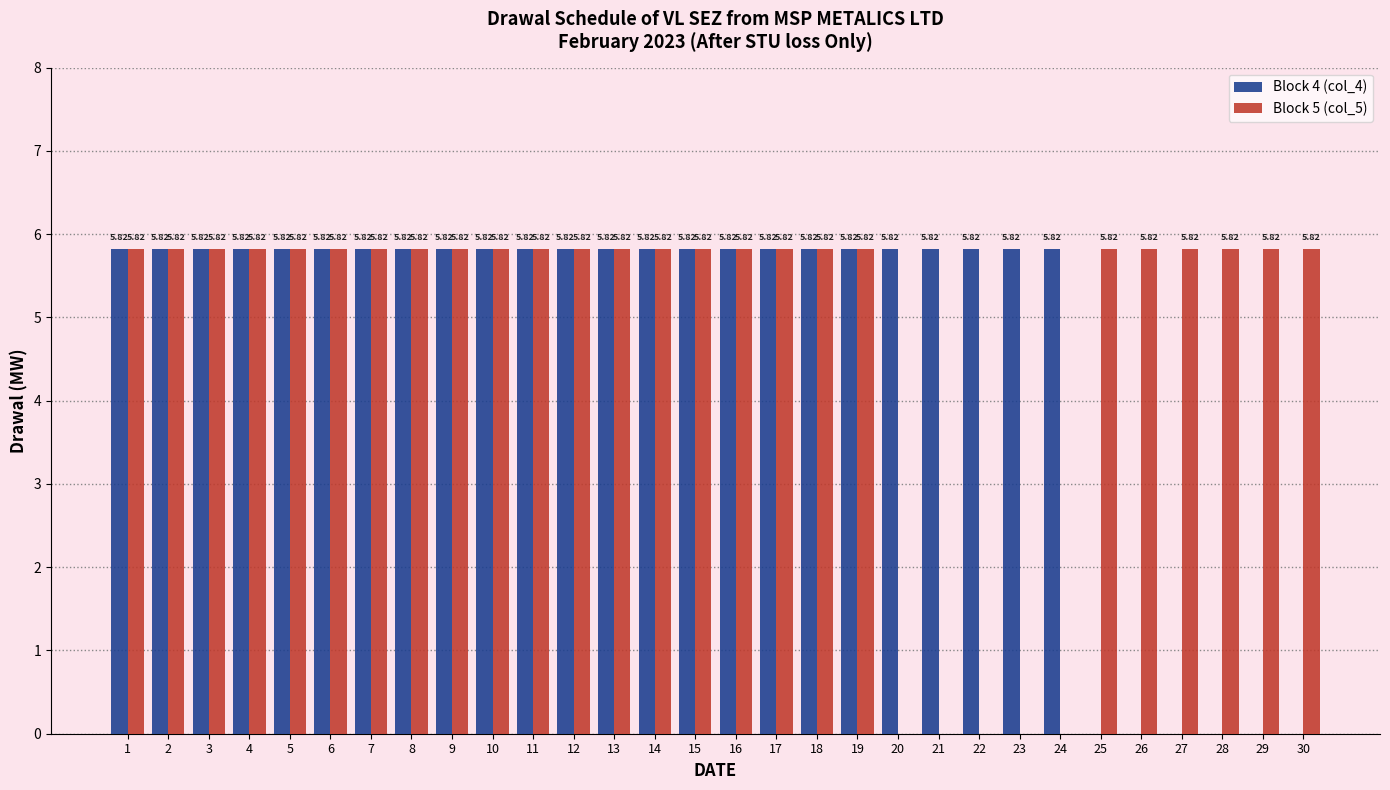

Reading left to right, what are all the values shown in this chart?

Block 4 (col_4): 1=5.8	2=5.8	3=5.8	4=5.8	5=5.8	6=5.8	7=5.8	8=5.8	9=5.8	10=5.8	11=5.8	12=5.8	13=5.8	14=5.8	15=5.8	16=5.8	17=5.8	18=5.8	19=5.8	20=5.8	21=5.8	22=5.8	23=5.8	24=5.8	25=0.0	26=0.0	27=0.0	28=0.0	29=0.0	30=0.0
Block 5 (col_5): 1=5.8	2=5.8	3=5.8	4=5.8	5=5.8	6=5.8	7=5.8	8=5.8	9=5.8	10=5.8	11=5.8	12=5.8	13=5.8	14=5.8	15=5.8	16=5.8	17=5.8	18=5.8	19=5.8	20=0.0	21=0.0	22=0.0	23=0.0	24=0.0	25=5.8	26=5.8	27=5.8	28=5.8	29=5.8	30=5.8